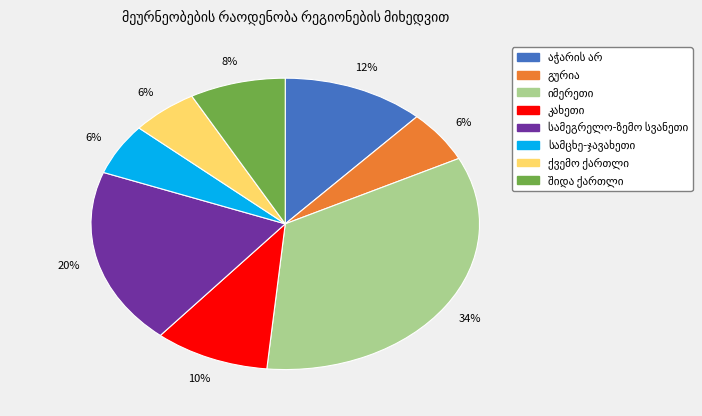

To the nearest percent, what is the average slice percentage?

12%